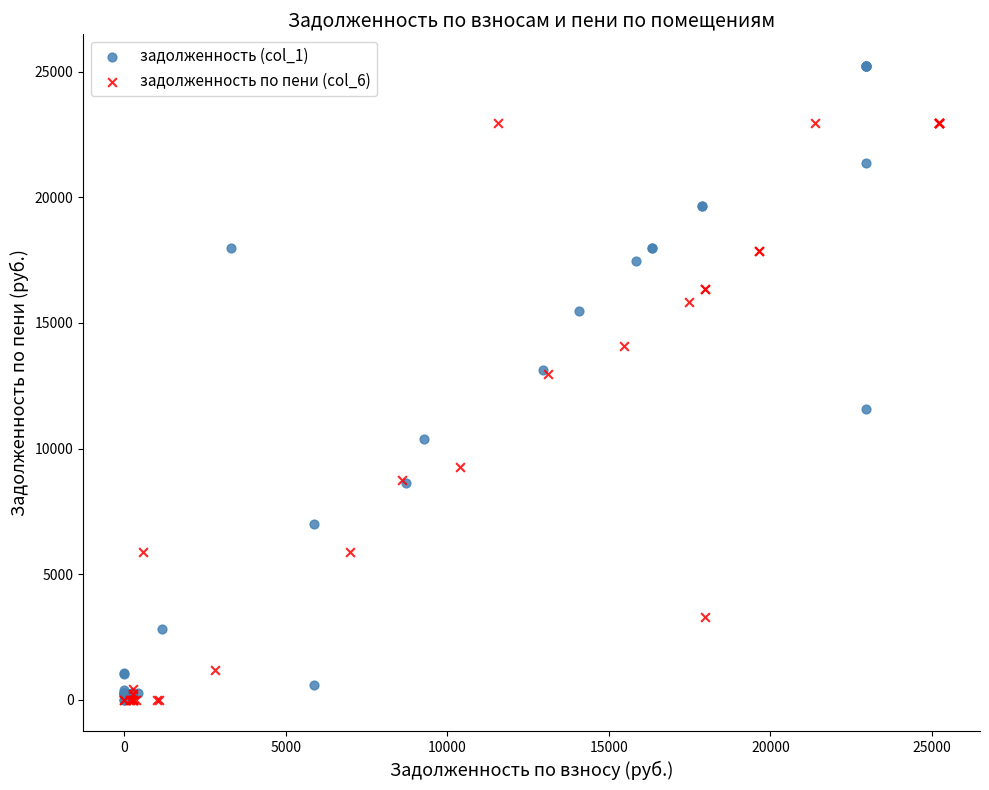

Which series has the largest Y range (max minus min)?

задолженность (col_1)